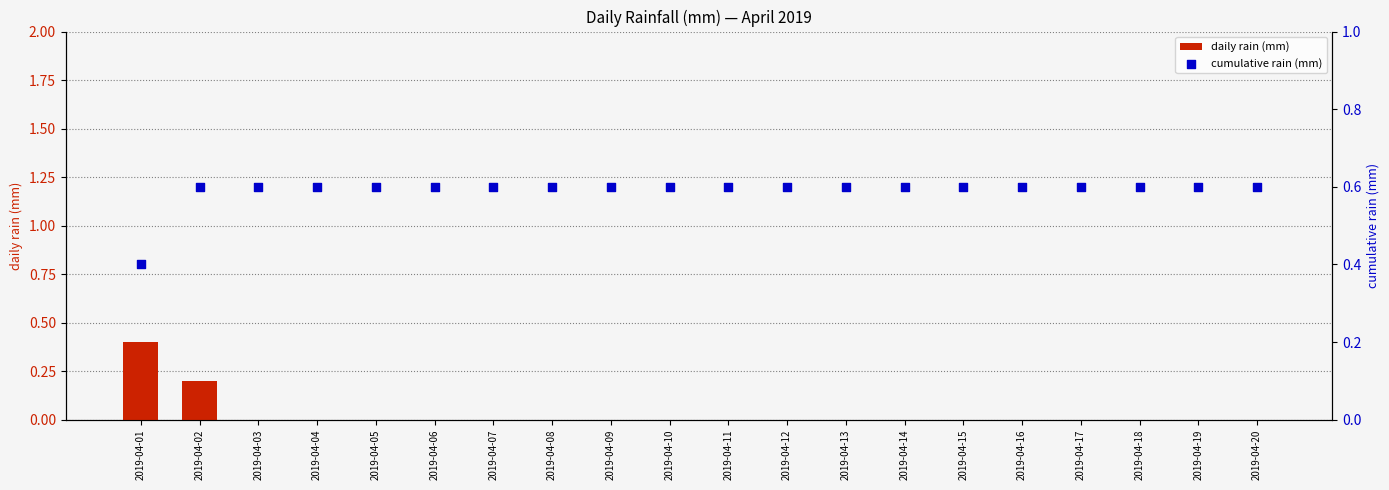

What is the total value across all series at 2019-04-19?

0.6